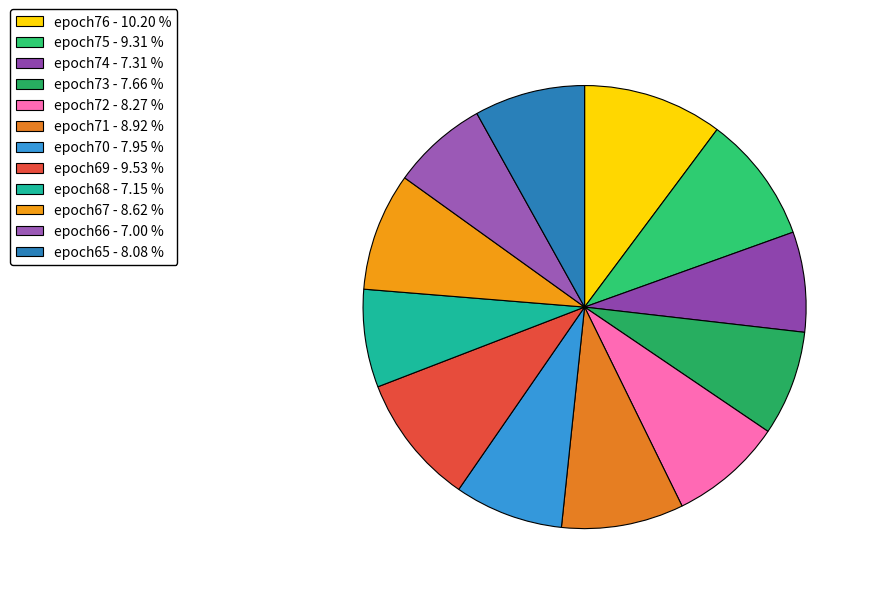

How many segments does this pie chart have?

12